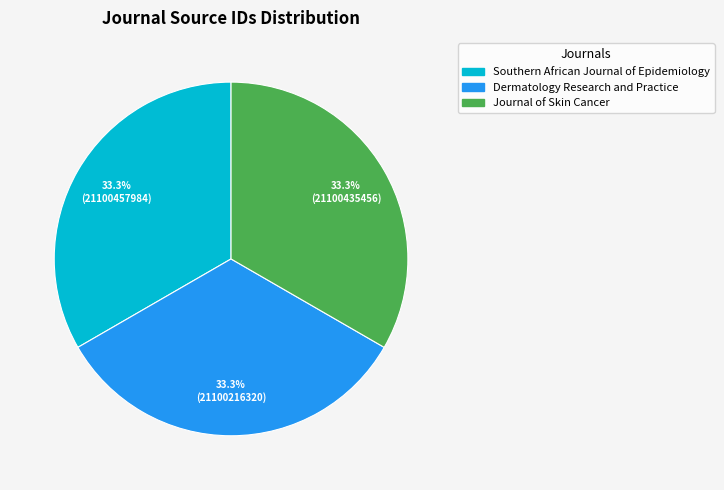

Does Journal of Skin Cancer represent more than half of the total?

No